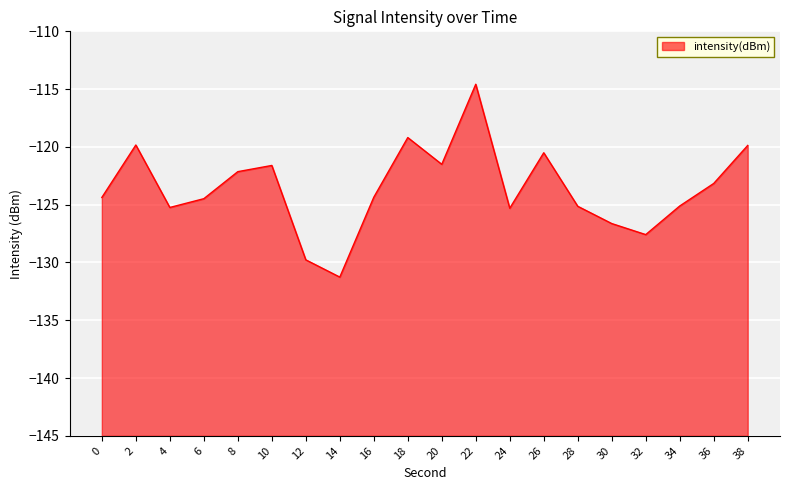

What is the average value?

-123.6